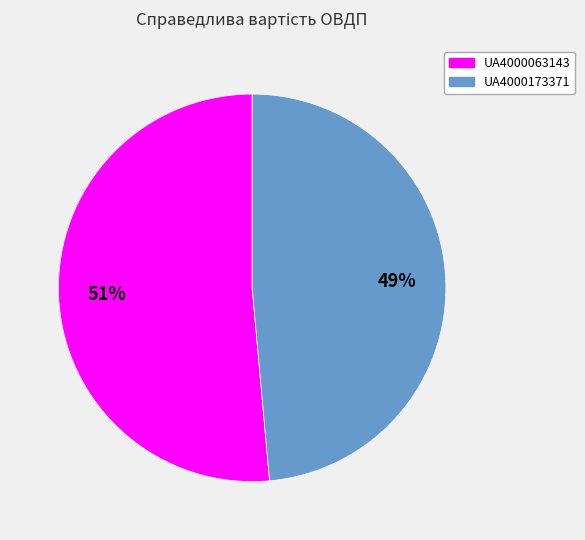

Is the sum of UA4000063143 and UA4000173371 greater than half?

Yes